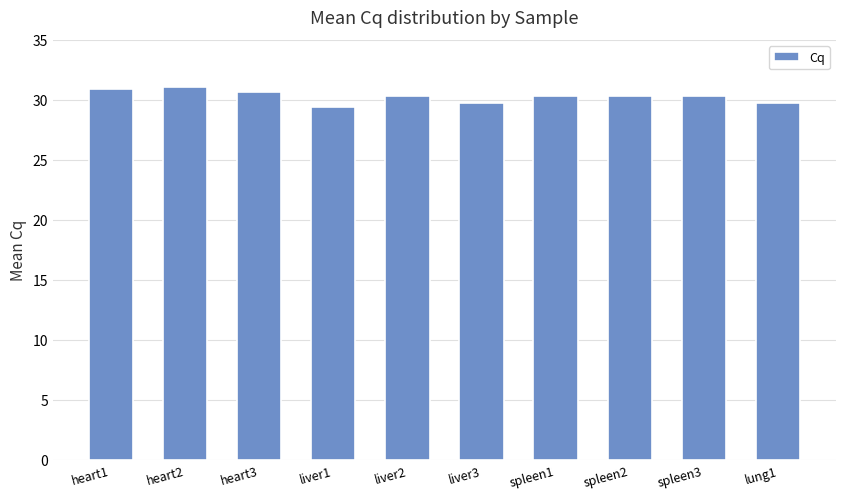

Approximately how many times larger is the value at liver1 compared to heart2?

0.9